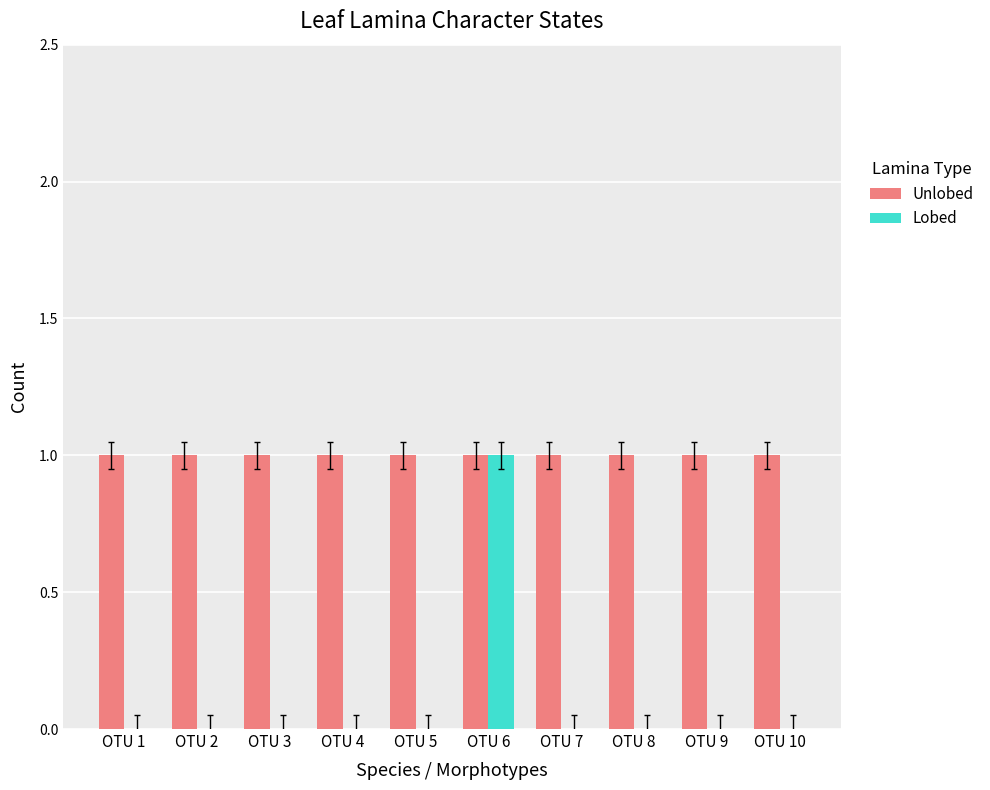

True or false: Lobed has a value of 0 at OTU 9.

True